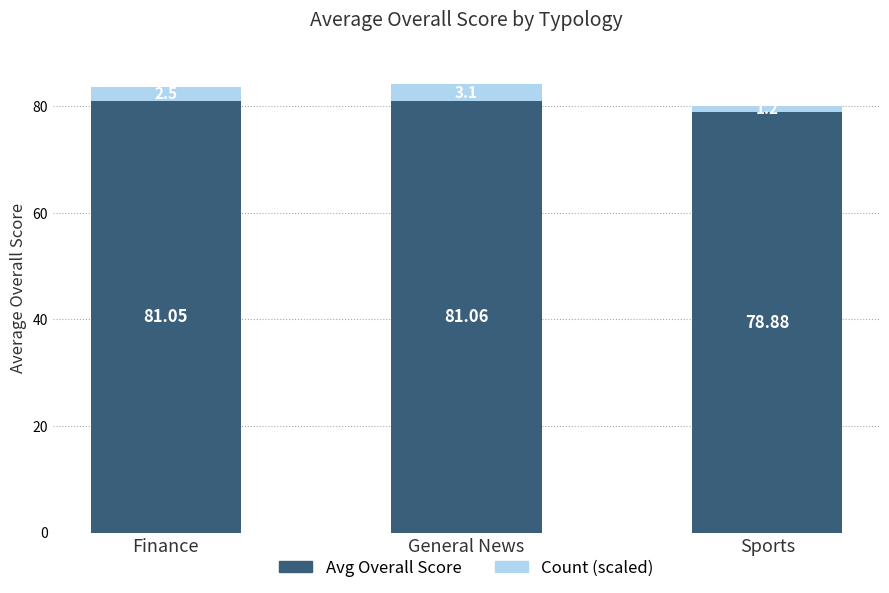

What is the total value across all series at Sports?

80.1